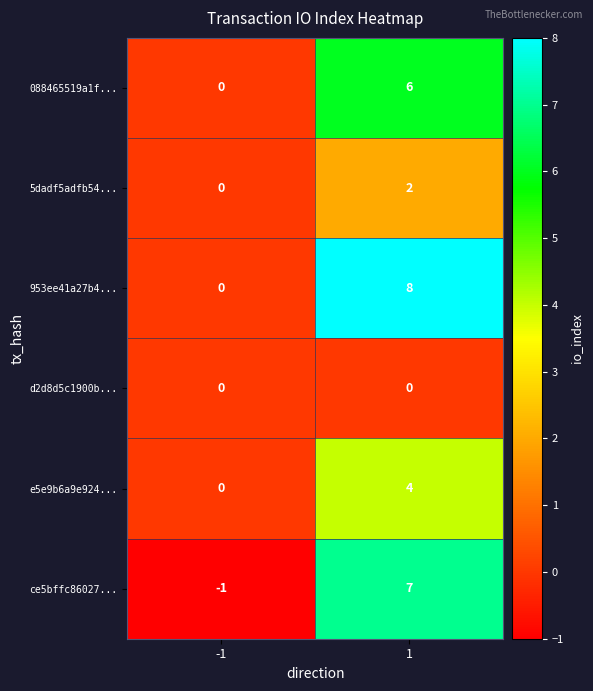

What is the total value across all series at -1?

-1